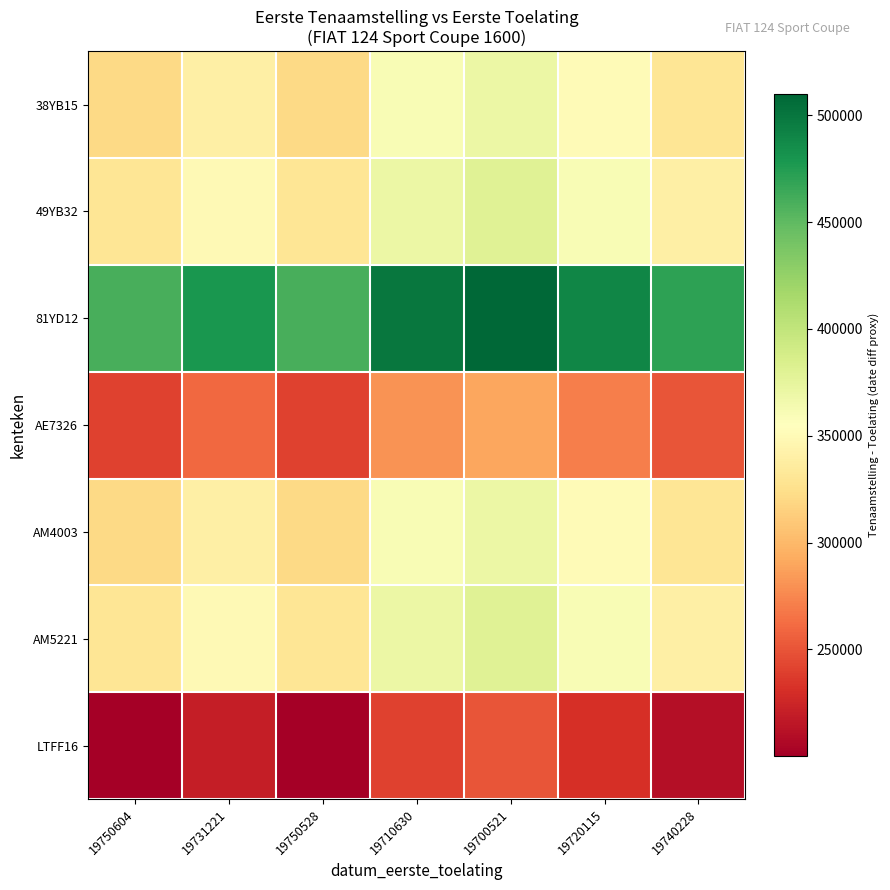

How many data points does each series have?

7